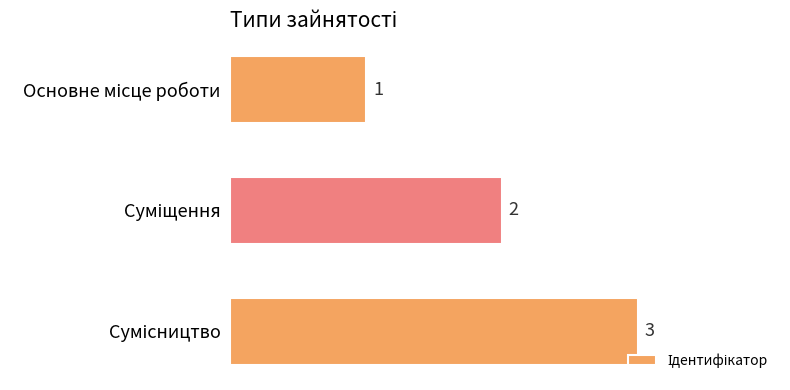

What is the value of the 1st bar from the top?

1